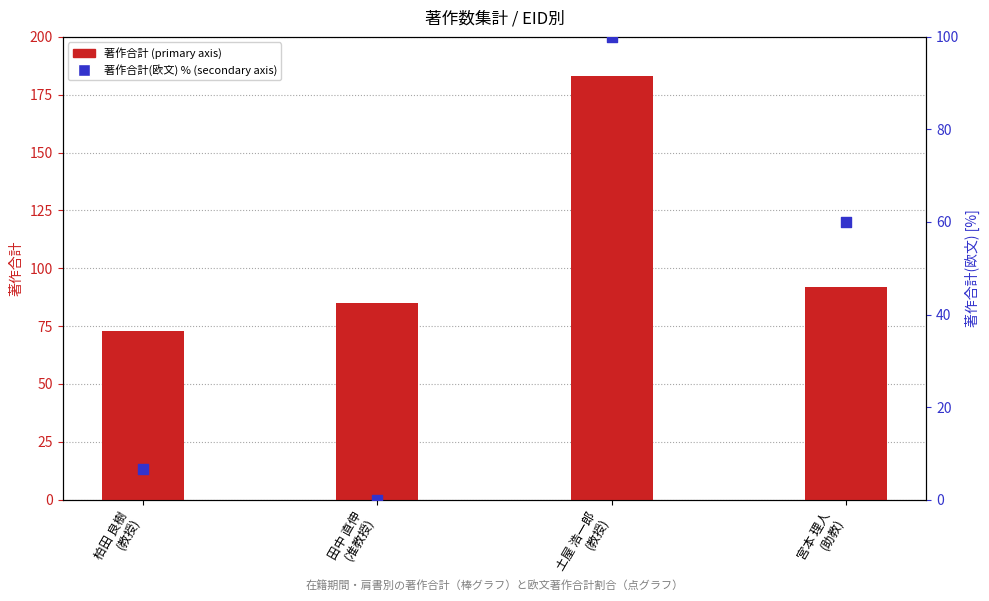

Which series has the largest total across all categories?

著作合計